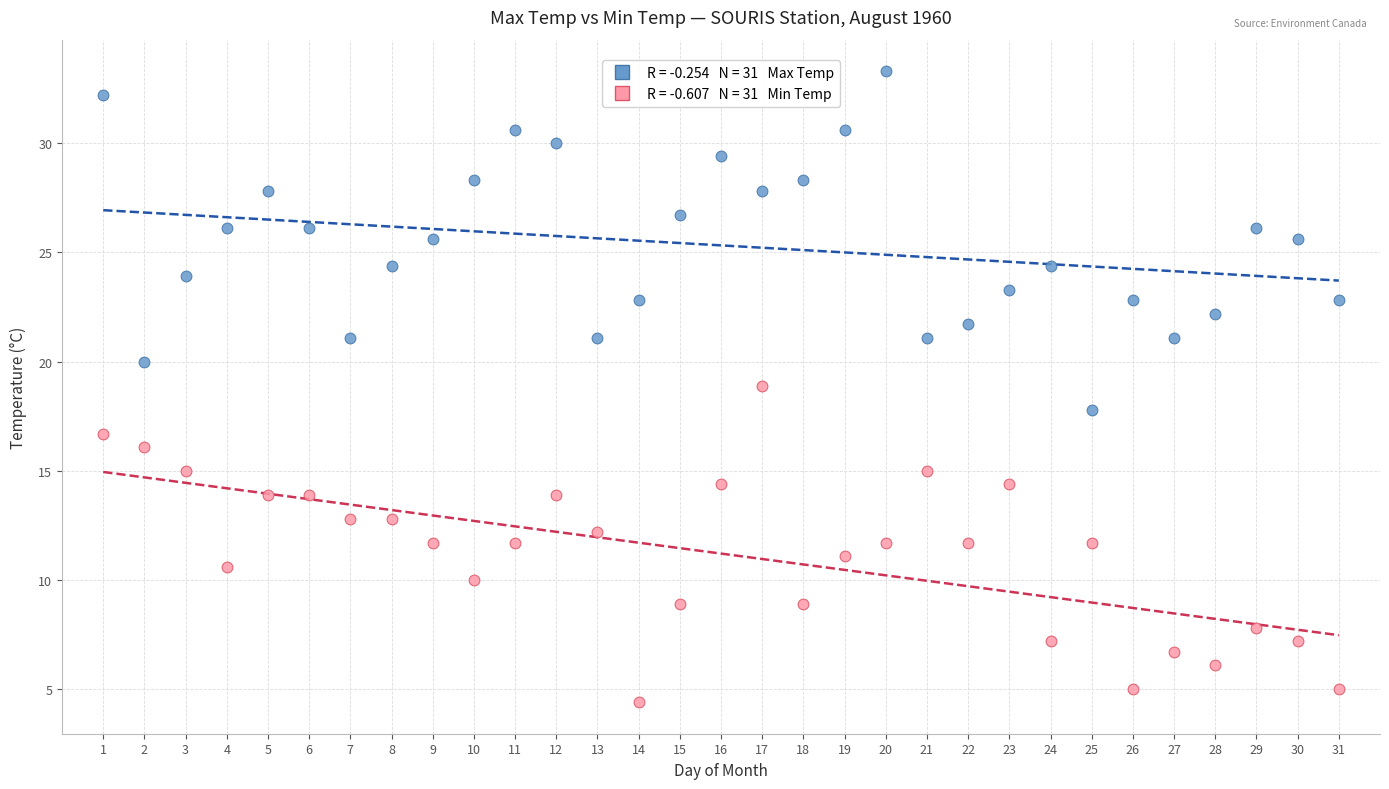

Across all data points, what is the range of X values (max minus min)?

30.0